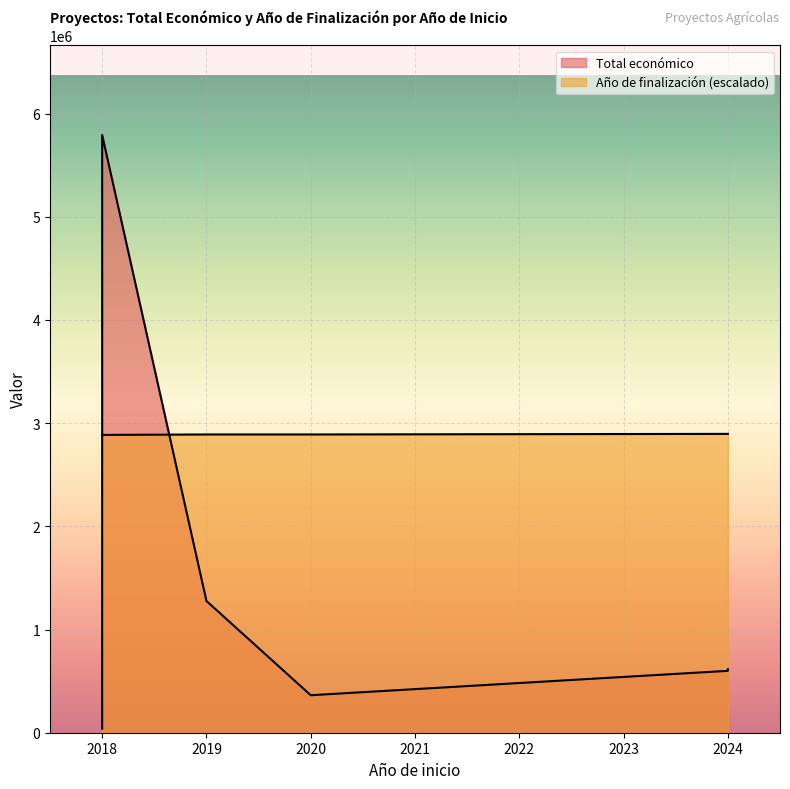

Which series has the widest spread of values?

Total económico